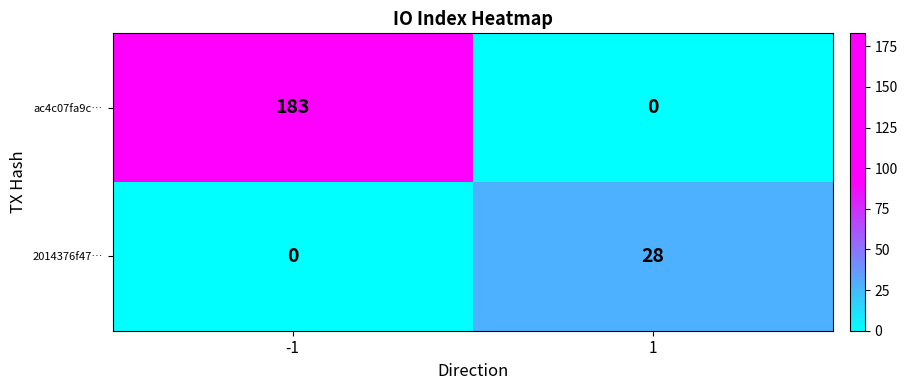

At which label does ac4c07fa9c… reach its minimum?

1